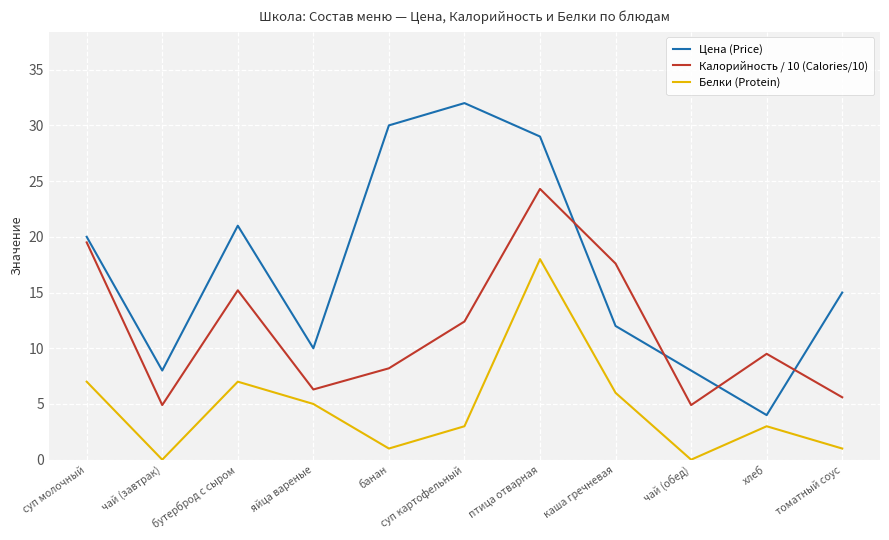

At which label is Цена (Price) closest to 18?

суп молочный